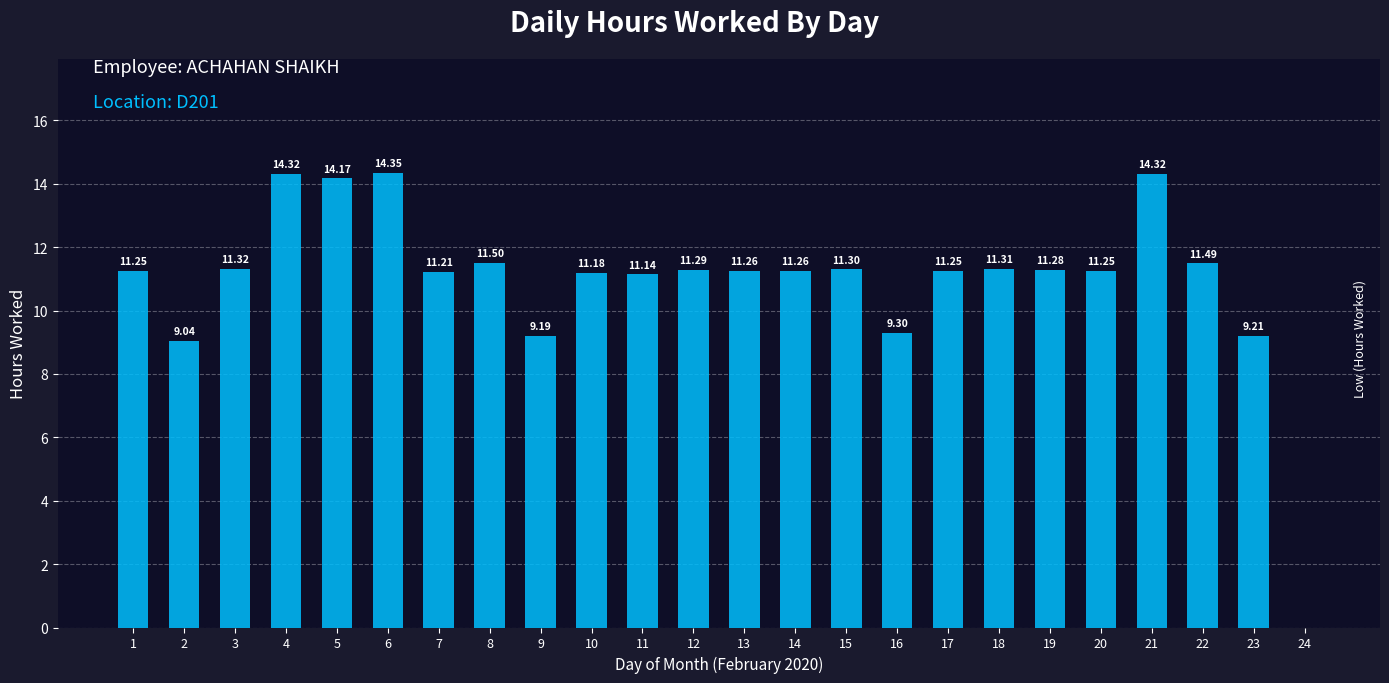

What is the ratio of the value at 21 to the value at 17?

1.3